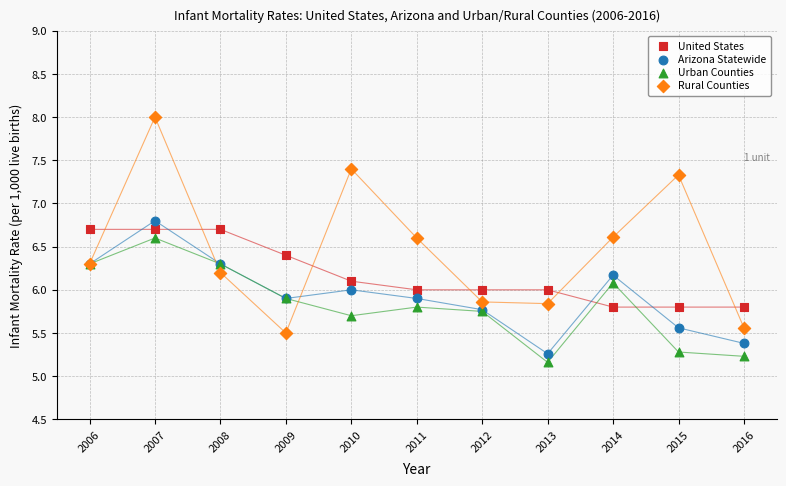

Which series contains the highest Y value?

Rural Counties